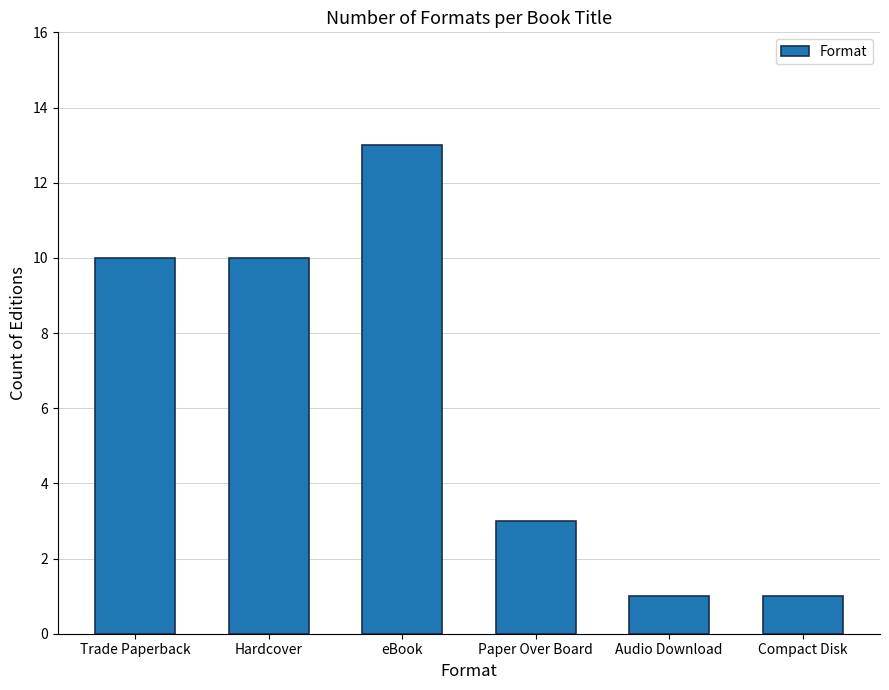

Which label corresponds to the largest value in the chart?

eBook